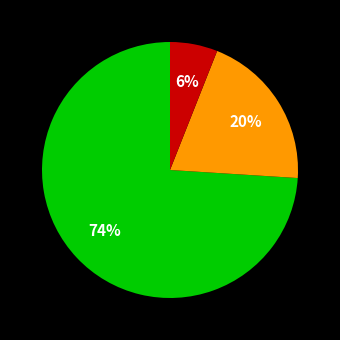

To the nearest percent, what is the difference between the largest and smallest slice percentages?

68%